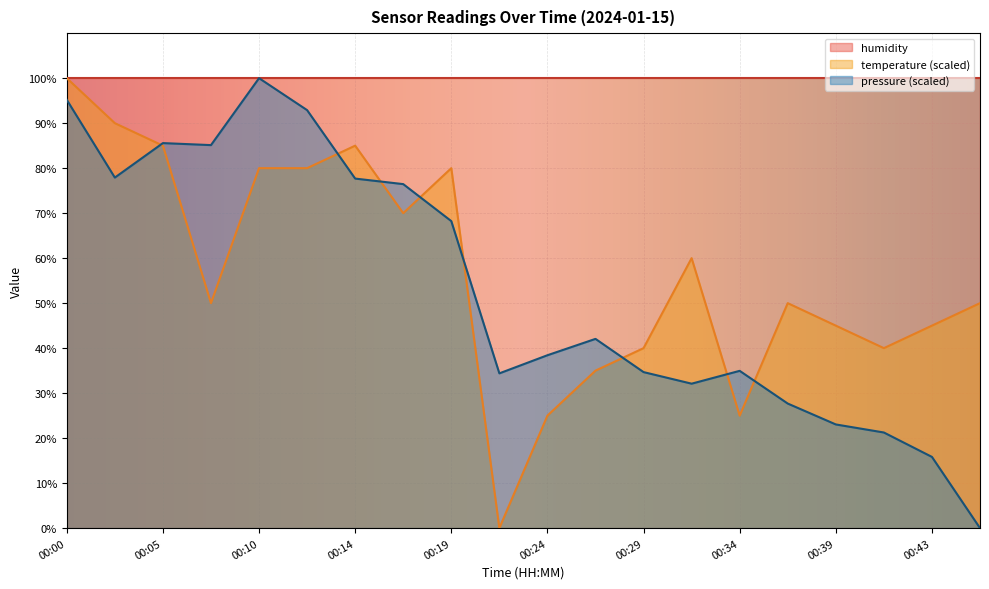

Which series has the widest spread of values?

pressure